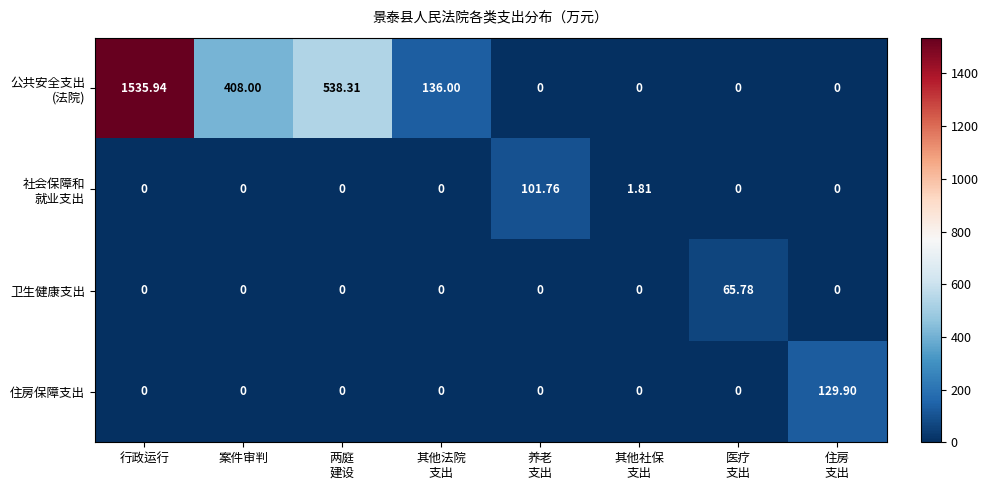

Count the number of data series in this chart.

4